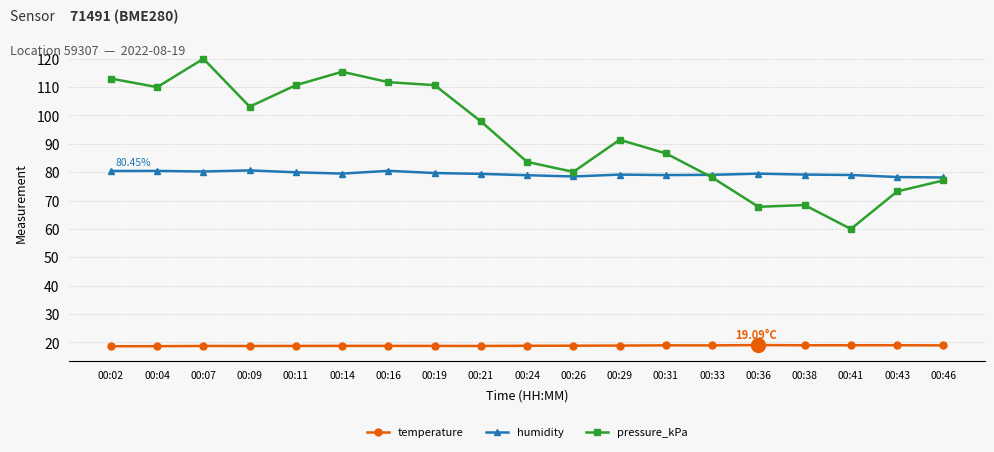

The value of pressure_kPa at 00:31 is 56.3. True or false?

False